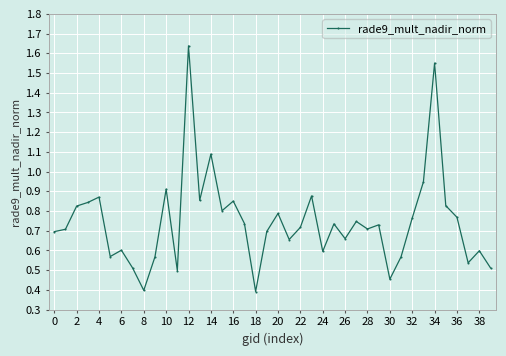

What is the difference between the maximum and second lowest values?

1.2